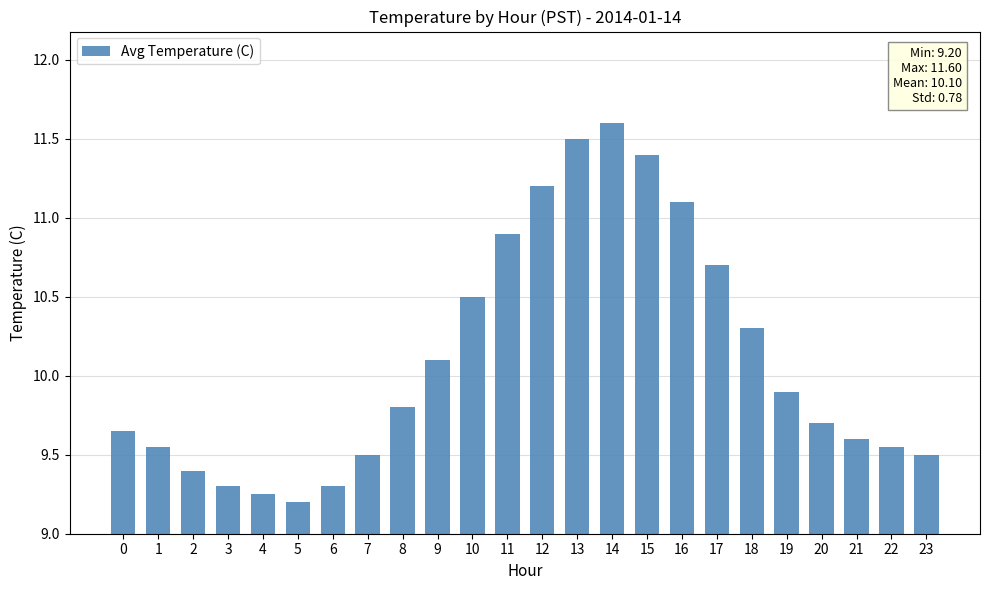

How many bars are there in total?

24